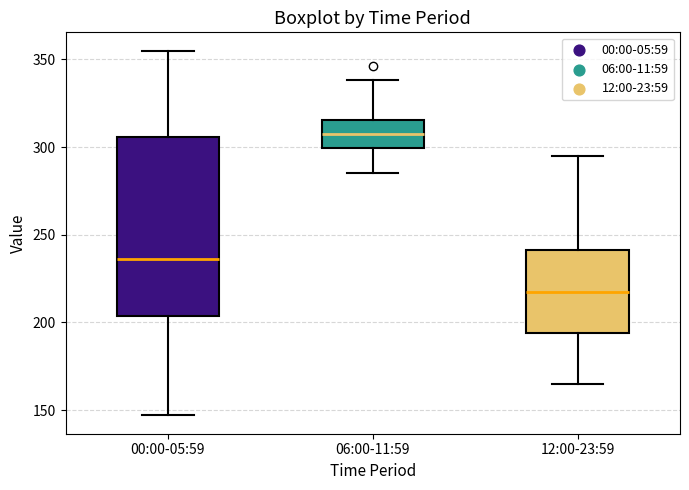

Which box's median line is the highest?

06:00-11:59